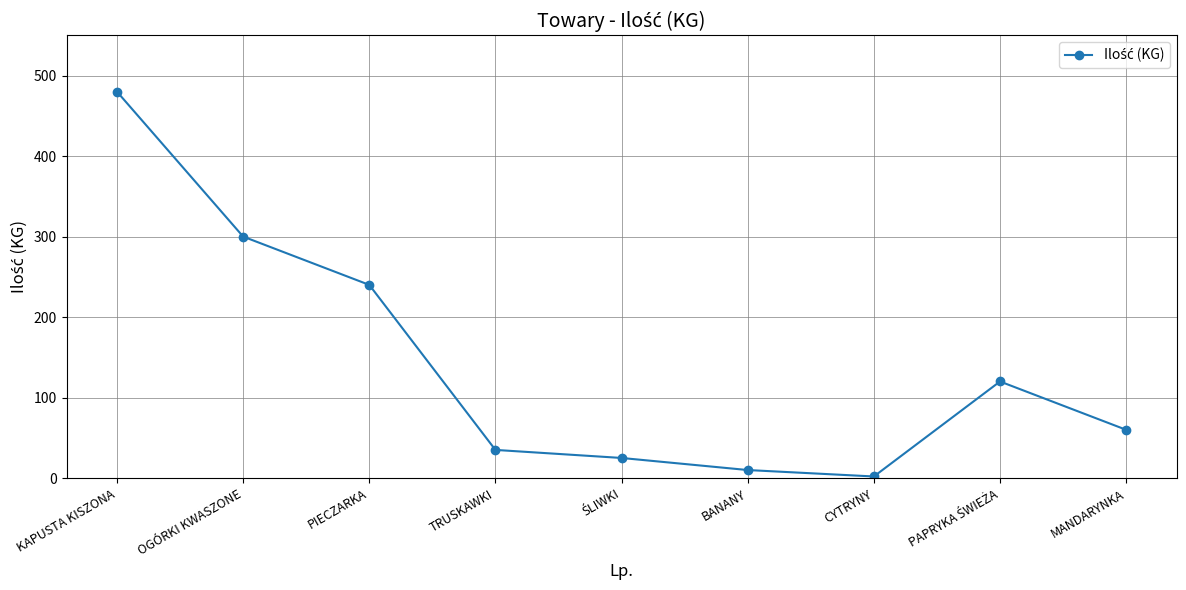

Is it true that the value at OGÓRKI KWASZONE is 300?

True